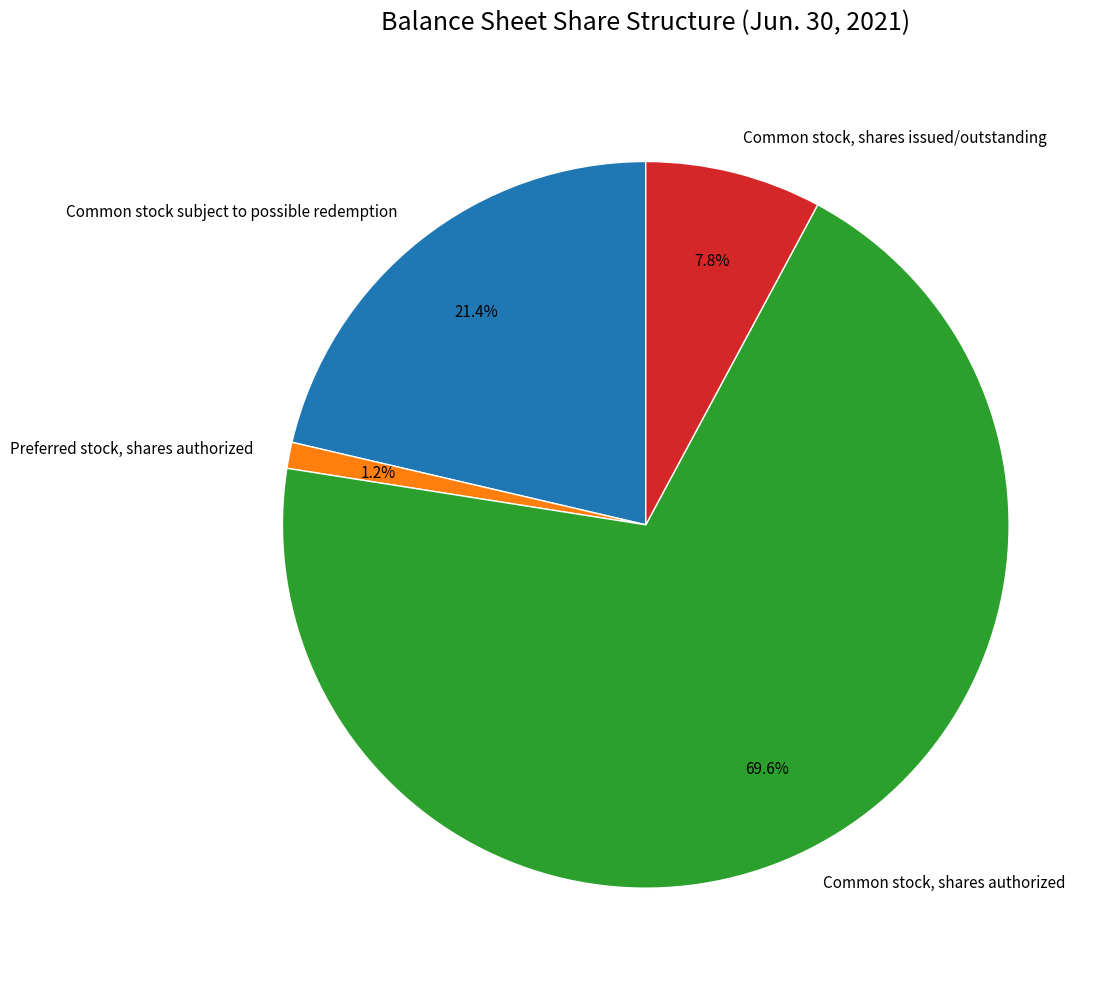

How many slices are in this pie chart?

4